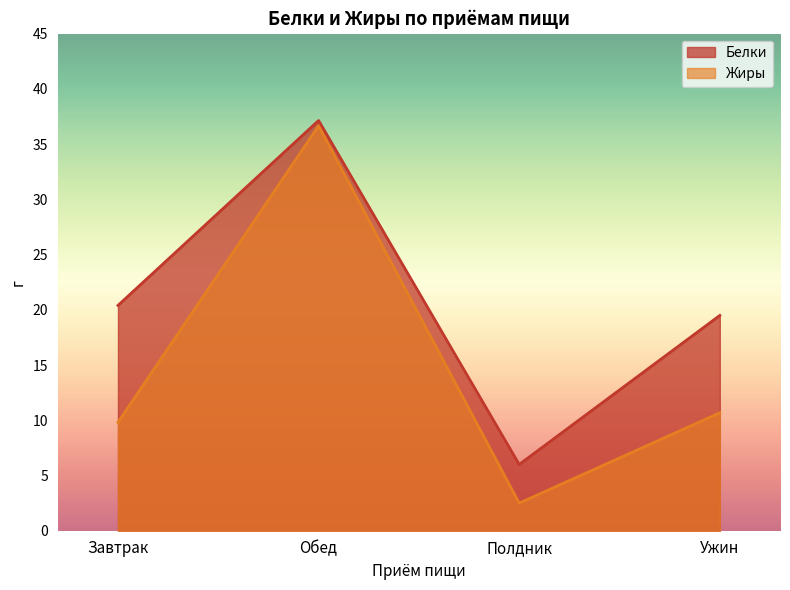

Read the Белки value at Полдник.

6.0